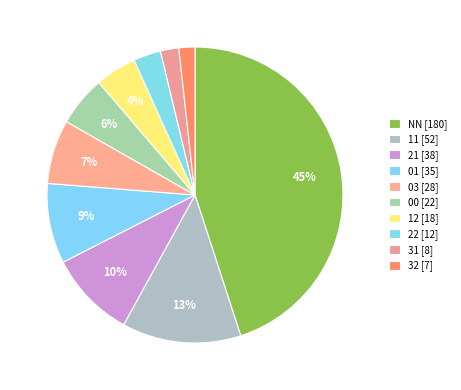

Which slice is the smallest?

32